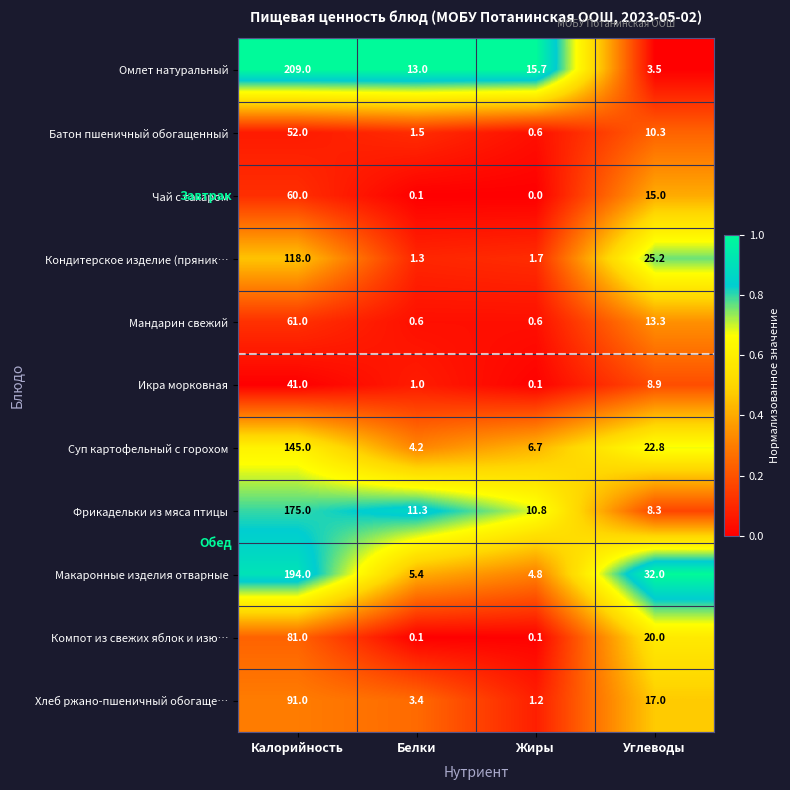

What is the spread (max minus min) of values at Жиры?

15.7